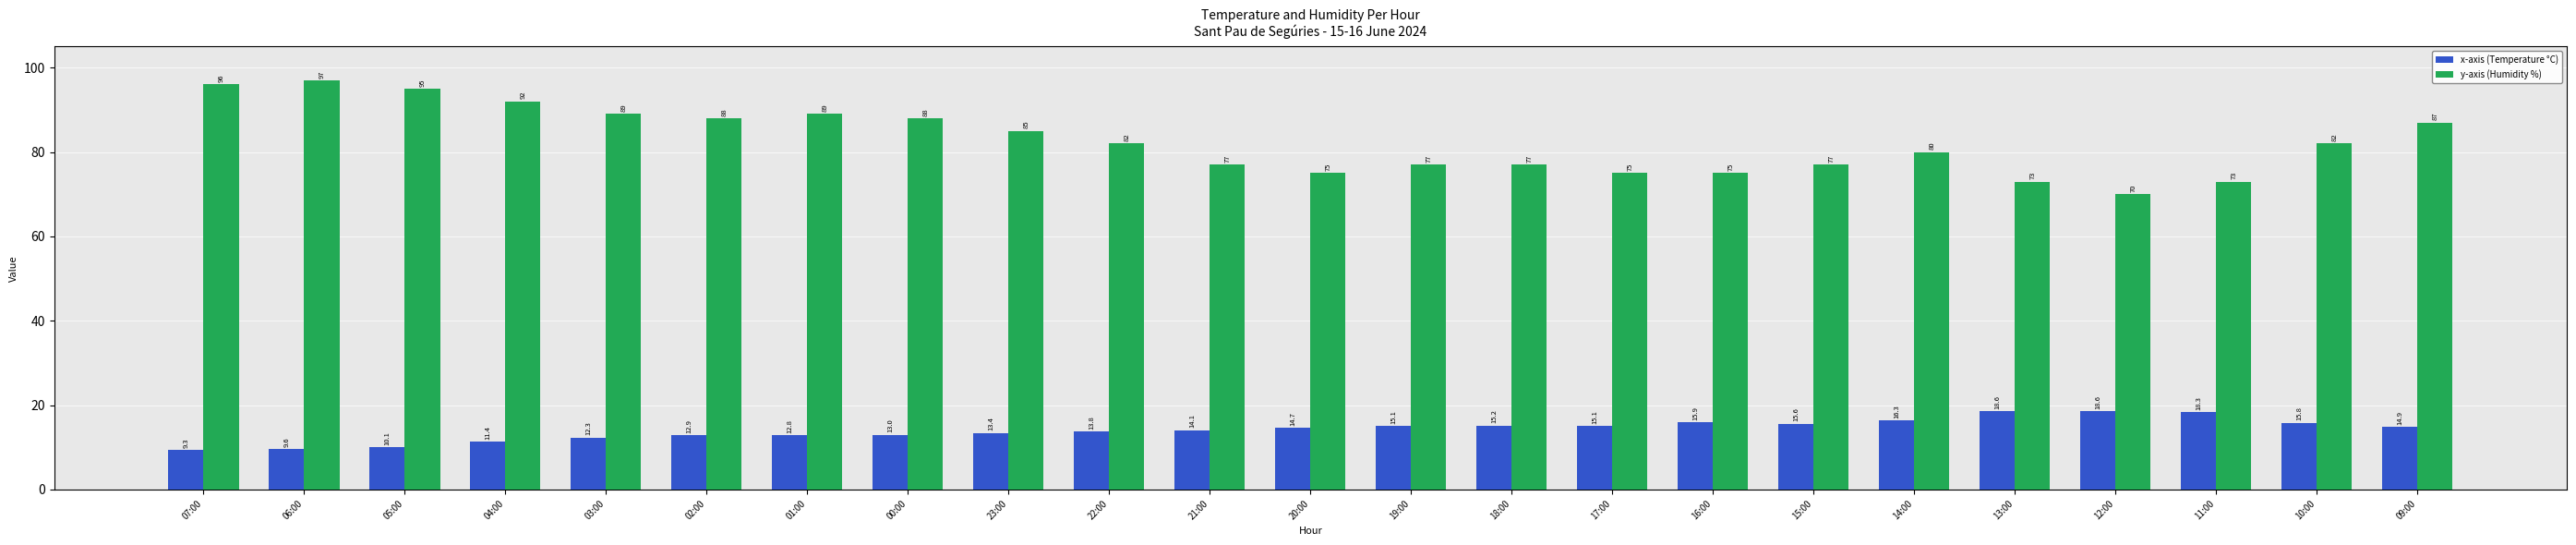

At which label is x-axis (Temperature °C) closest to 13?

00:00